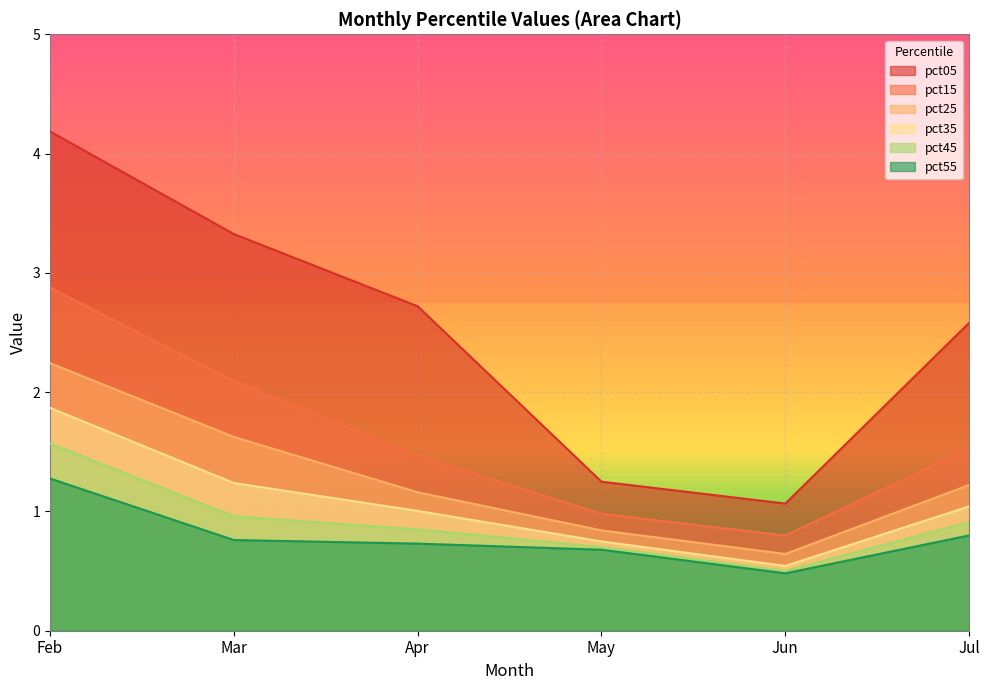

At how many categories does at least one series exceed 3?

2